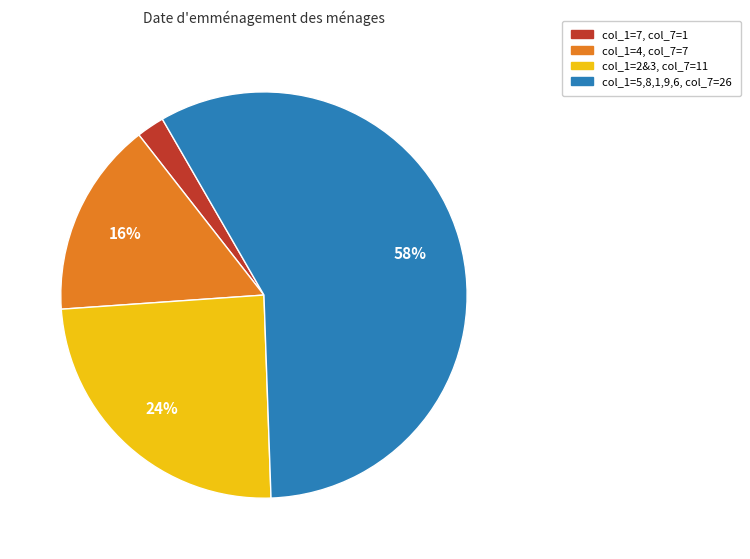

To the nearest percent, what is the average slice percentage?

25%